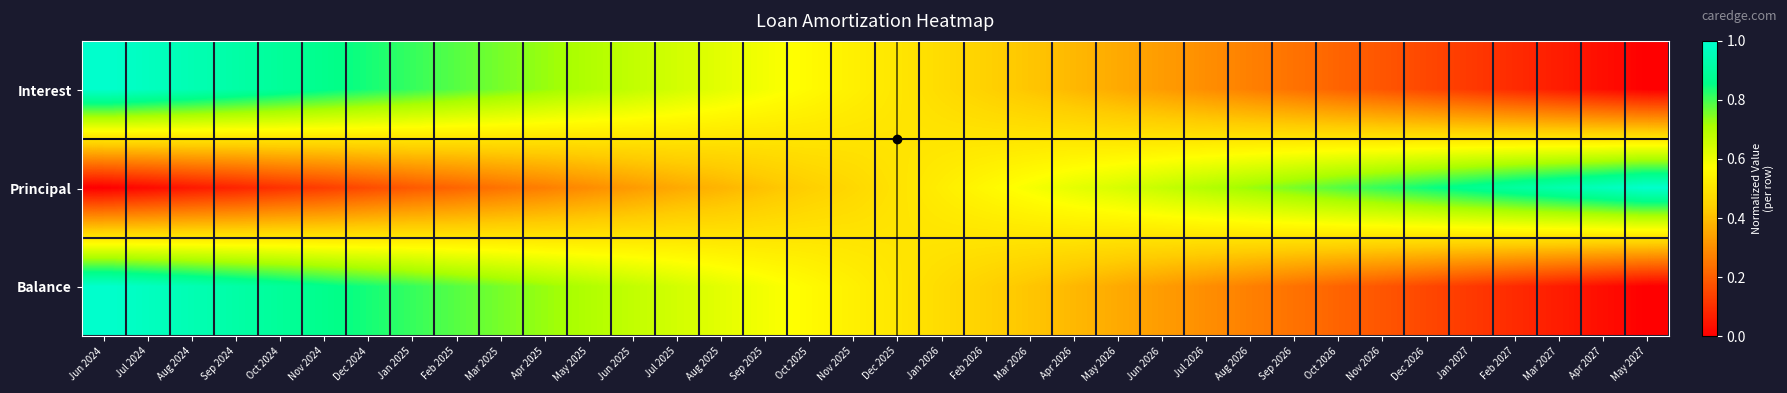

How many distinct data groups are displayed?

3